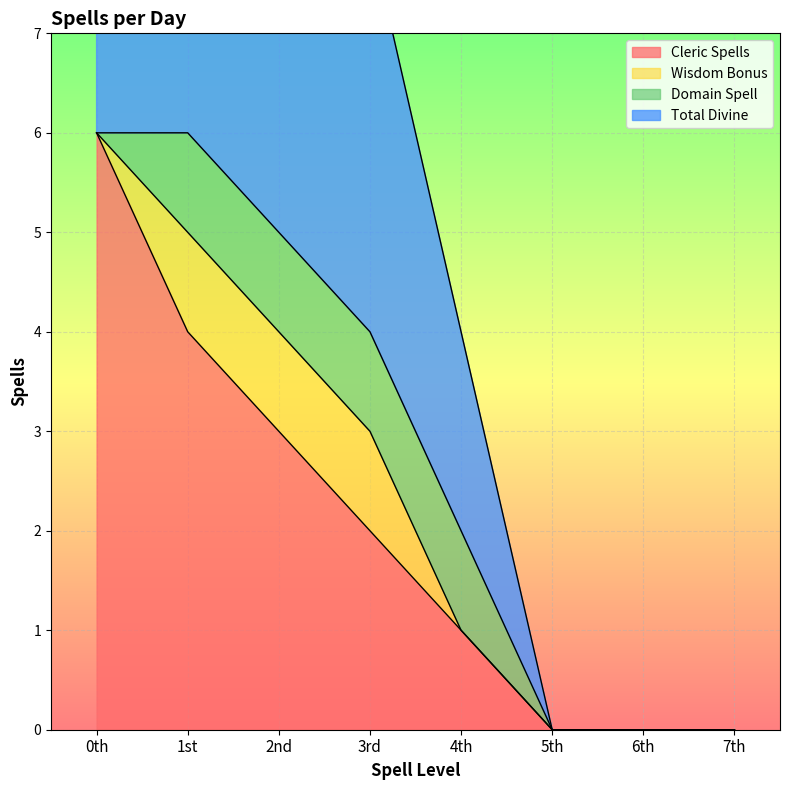

Between 5th and 1st, which is larger?

1st